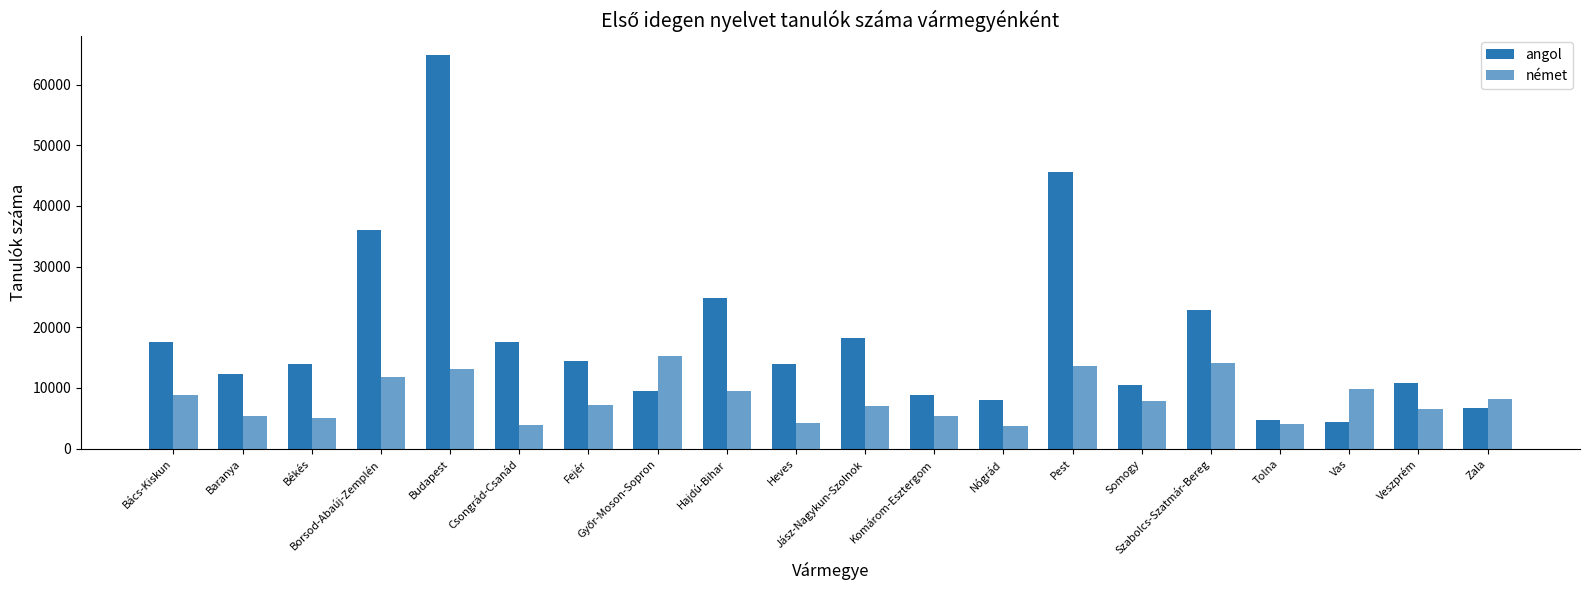

How many categories are shown in the chart?

20